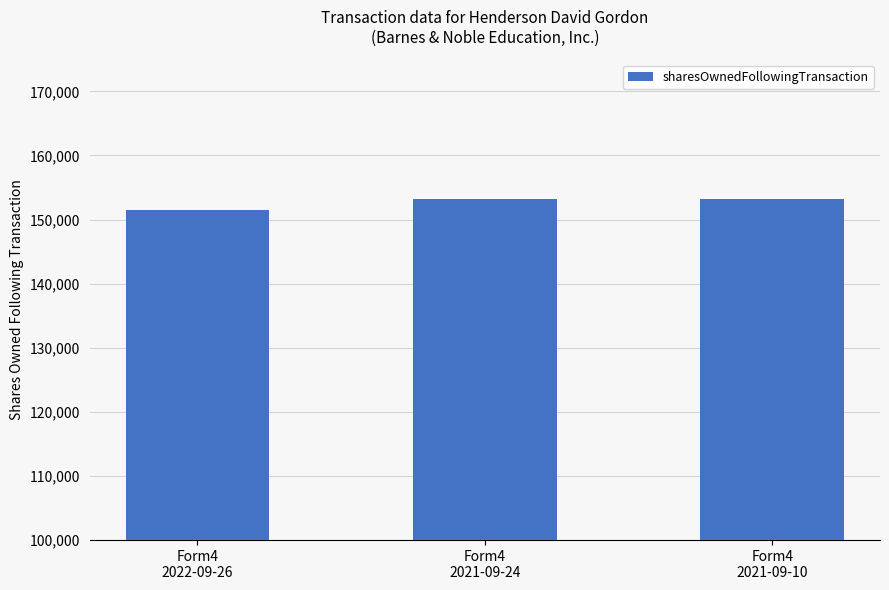

Is it true that the value at Form4
2022-09-26 is 151457?

True